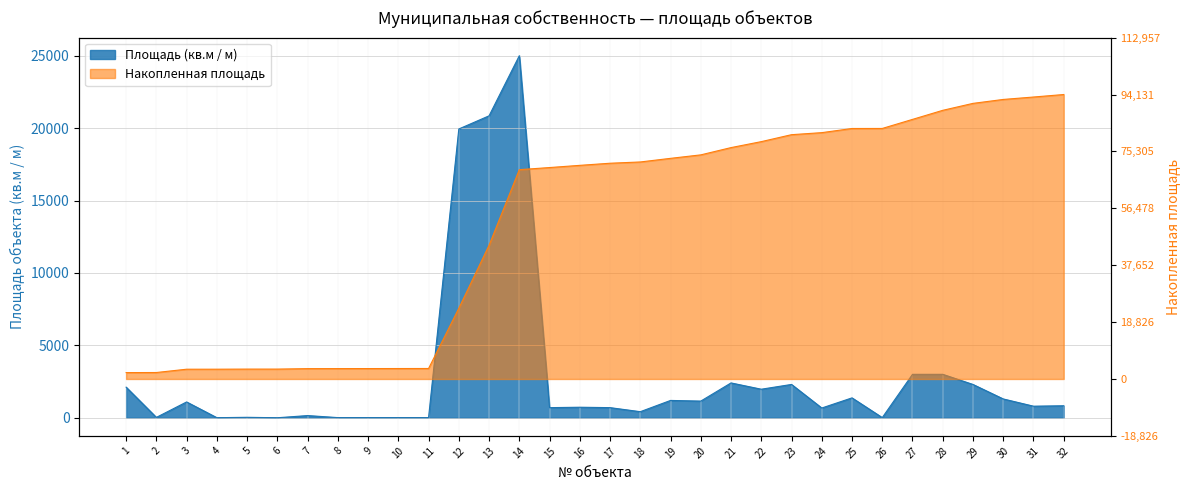

The chart shows a value of 7.9 at 8. True or false?

False